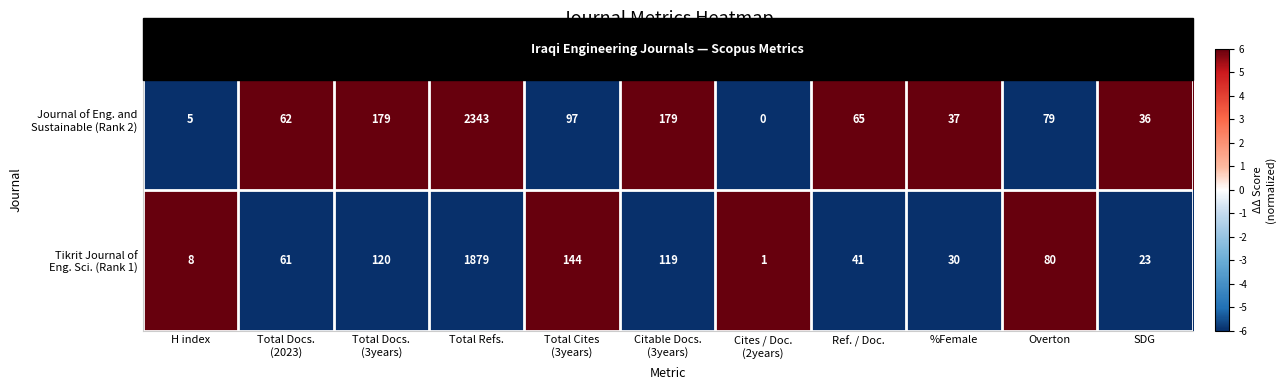

What is the total value across all series at %Female?

67